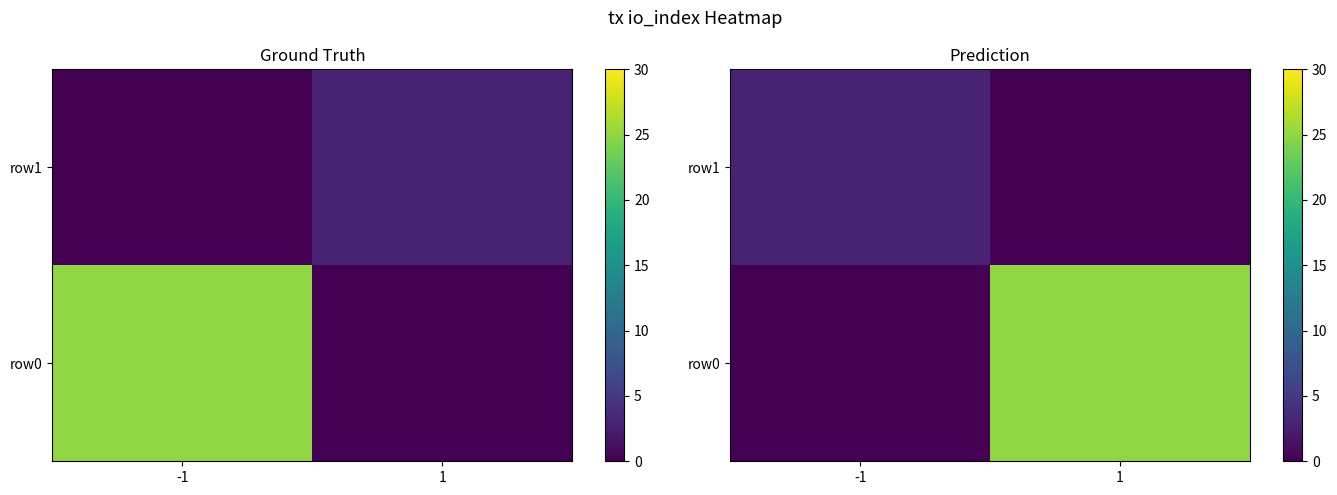

What is the sum of the row0 values at 1 and -1?

25